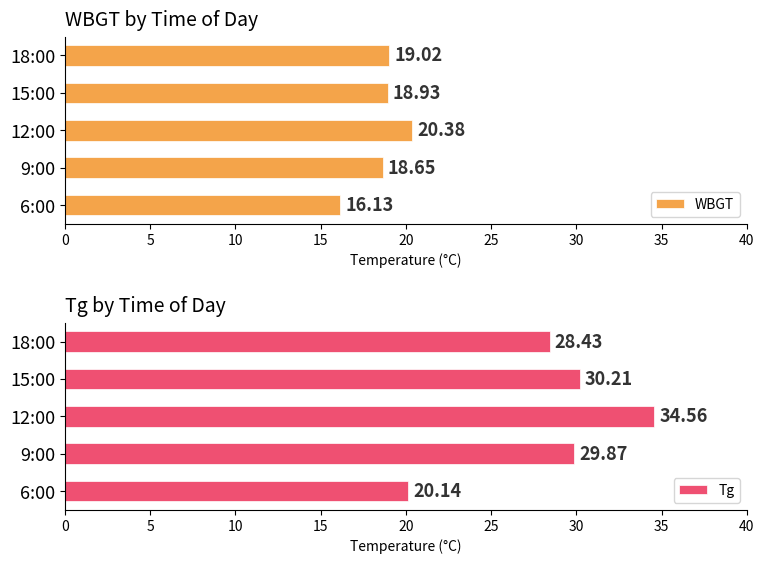

What is the average value of the Tg series?

28.6